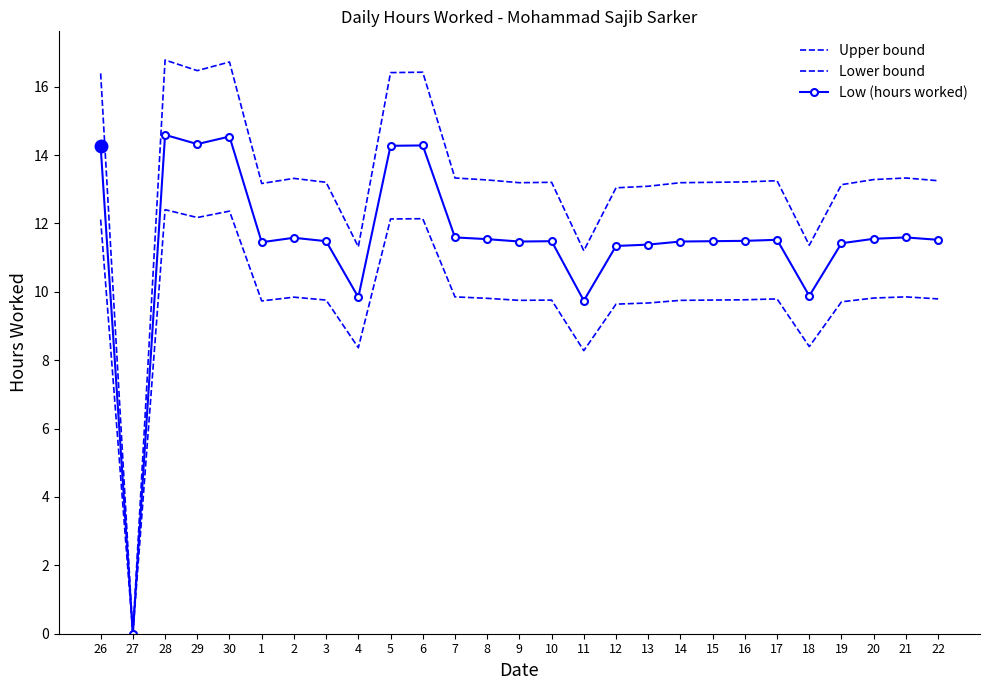

Between 16 and 4, which is larger?

16